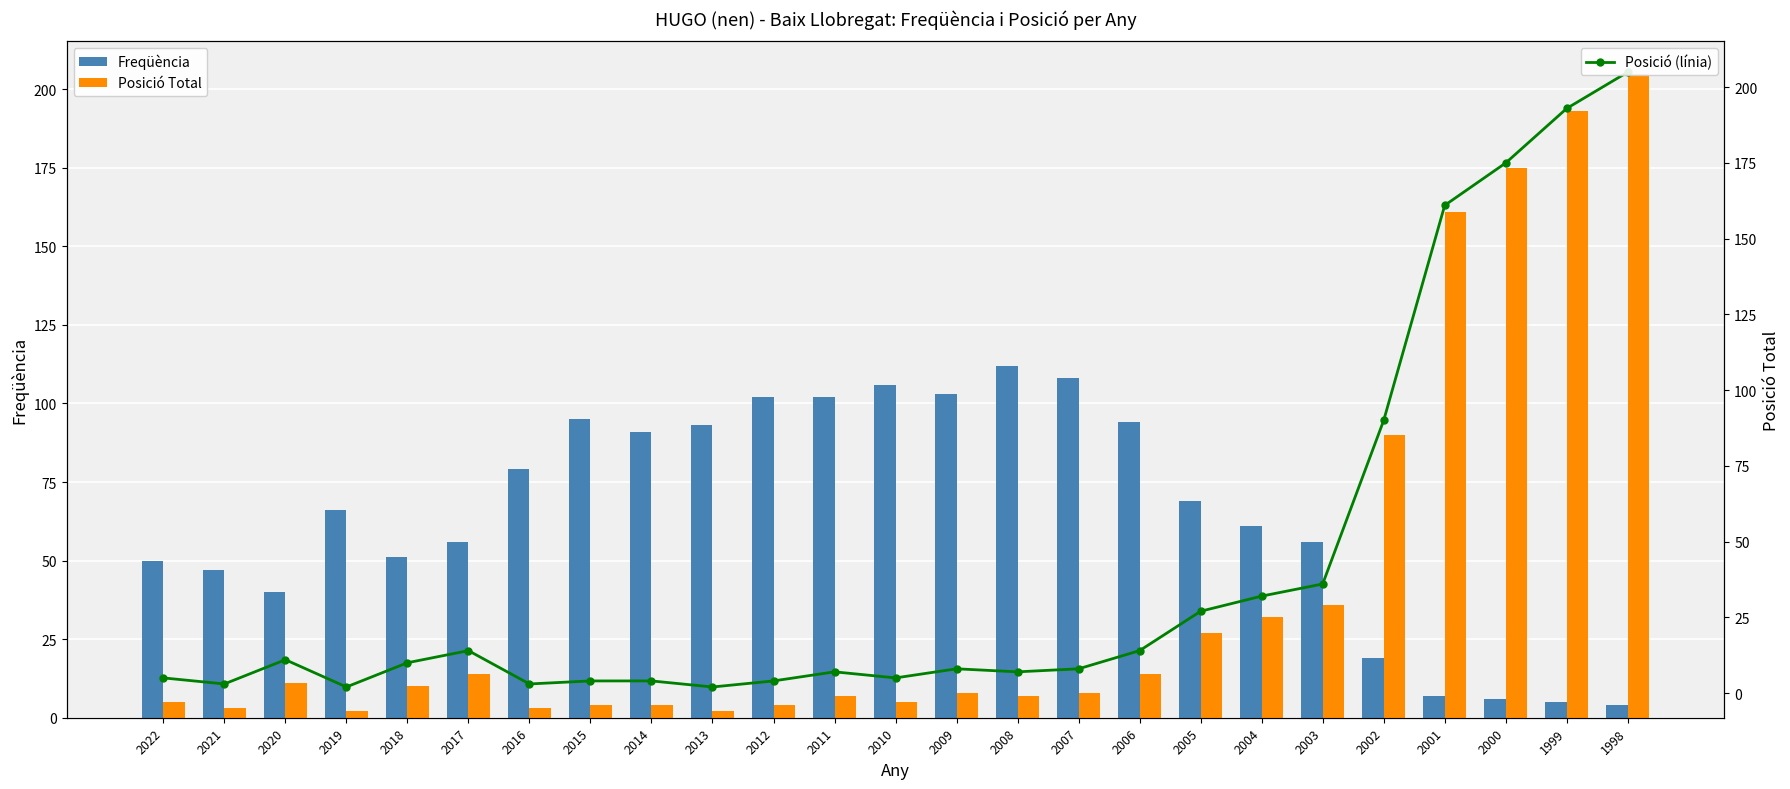

What is the difference between the highest and lowest values at 2012?

98